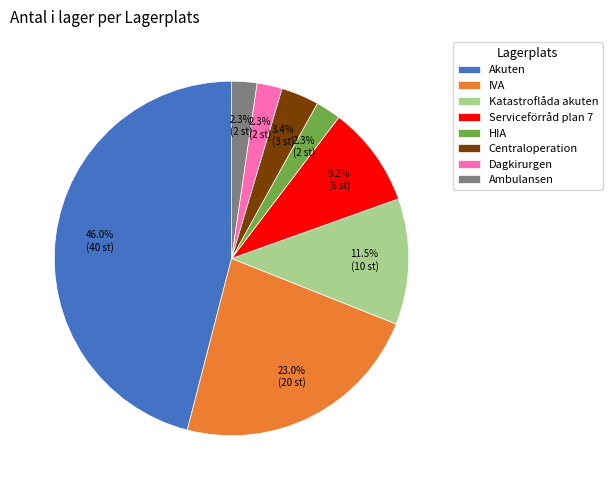

To the nearest percent, what is the difference between the largest and smallest slice percentages?

44%